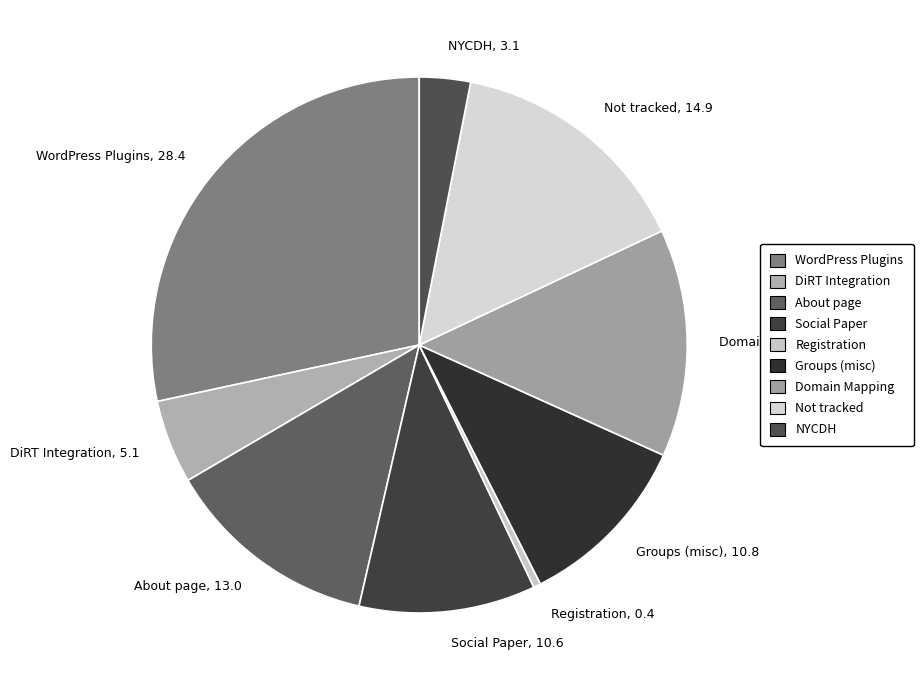

What is the smallest slice in the pie chart?

Registration